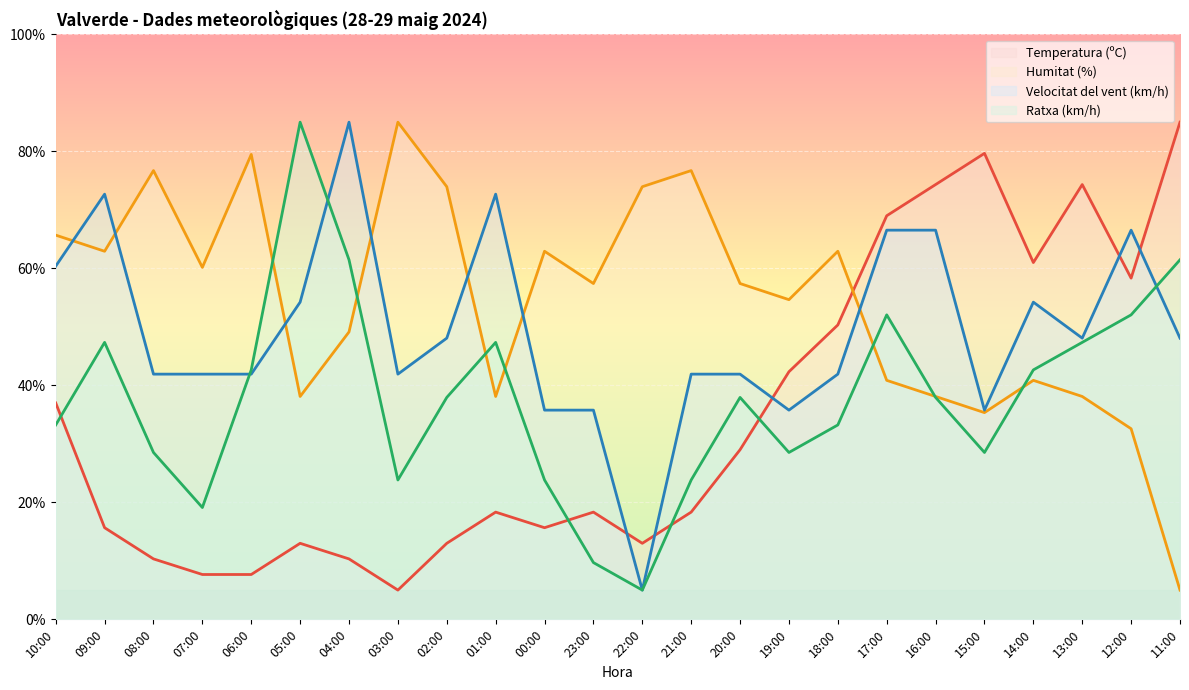

Reading left to right, what are all the values shown in this chart?

Temperatura (ºC): 37.0	15.7	10.3	7.7	7.7	13.0	10.3	5.0	13.0	18.3	15.7	18.3	13.0	18.3	29.0	42.3	50.3	69.0	74.3	79.7	61.0	74.3	58.3	85.0
Humitat (%): 65.7	62.9	76.7	60.2	79.5	38.1	49.1	85.0	74.0	38.1	62.9	57.4	74.0	76.7	57.4	54.7	62.9	40.9	38.1	35.3	40.9	38.1	32.6	5.0
Velocitat del vent (km/h): 60.4	72.7	41.9	41.9	41.9	54.2	85.0	41.9	48.1	72.7	35.8	35.8	5.0	41.9	41.9	35.8	41.9	66.5	66.5	35.8	54.2	48.1	66.5	48.1
Ratxa (km/h): 33.2	47.4	28.5	19.1	42.6	85.0	61.5	23.8	37.9	47.4	23.8	9.7	5.0	23.8	37.9	28.5	33.2	52.1	37.9	28.5	42.6	47.4	52.1	61.5